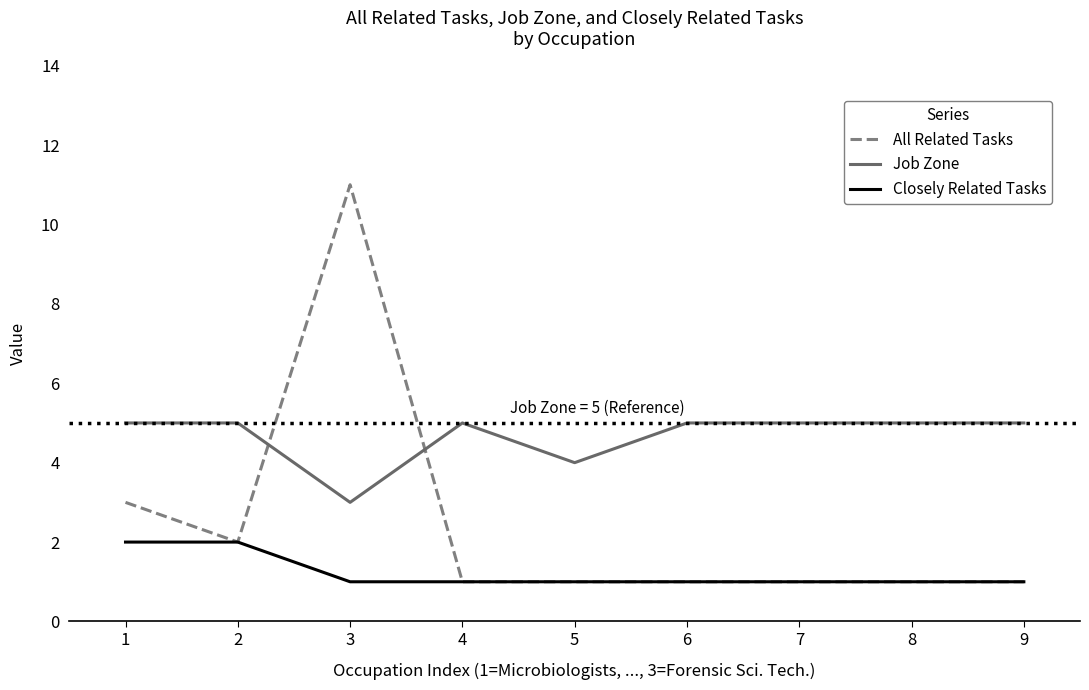

List the series in order of their peak value, highest first.

All Related Tasks, Job Zone, Closely Related Tasks